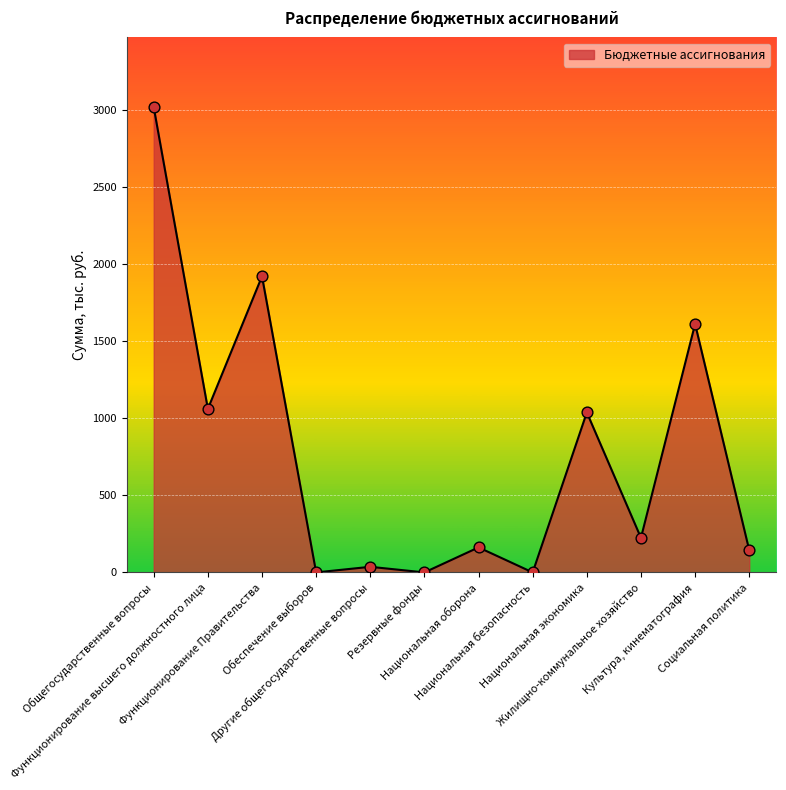

Between Культура, кинематография and Общегосударственные вопросы, which is larger?

Общегосударственные вопросы